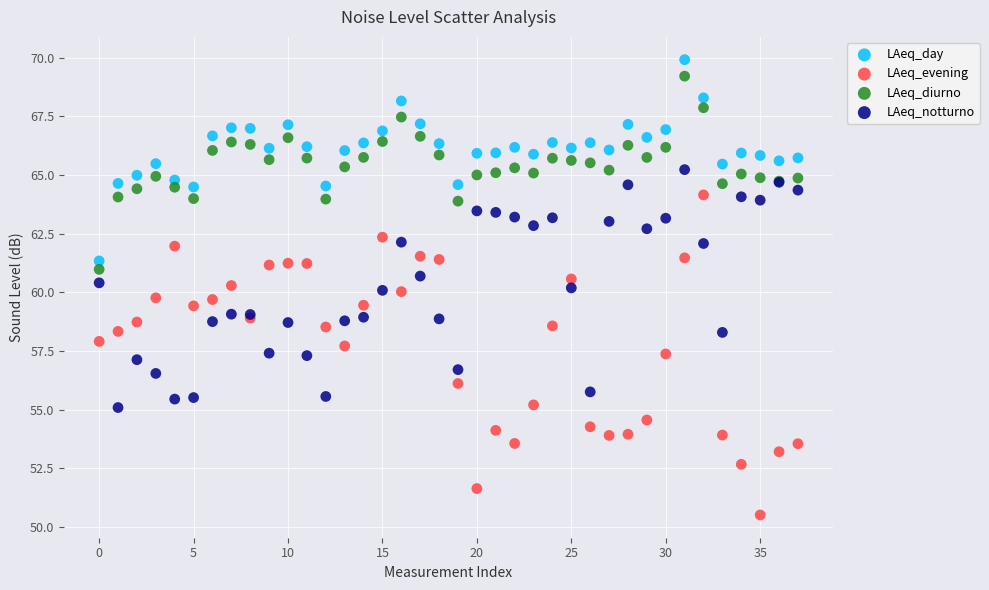

Which series reaches the maximum Y coordinate?

LAeq_day